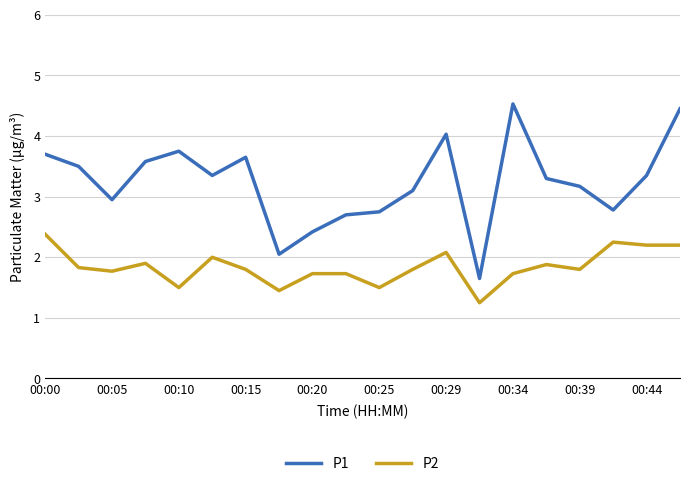

True or false: P2 and P1 cross at least once.

False